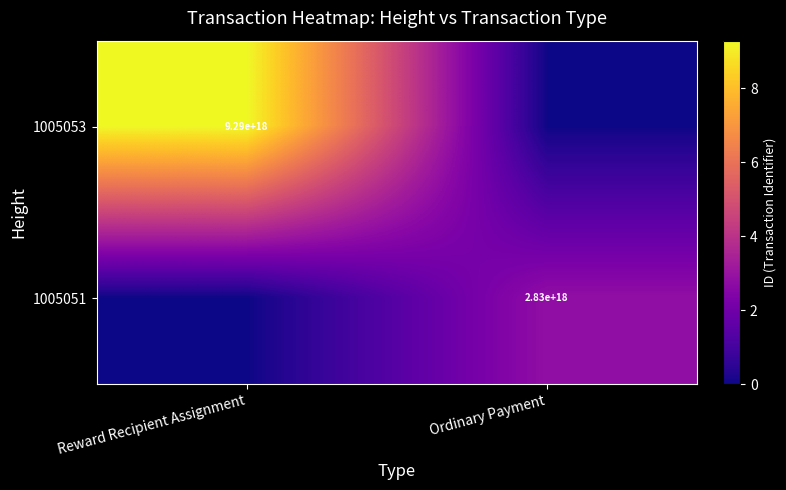

True or false: 1005053 has a value of 2314051762624278528 at Reward Recipient Assignment.

False